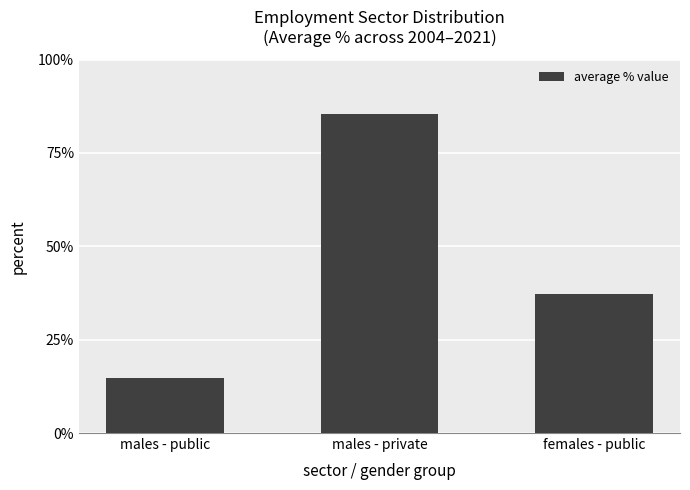

What position from the left is males - public?

1